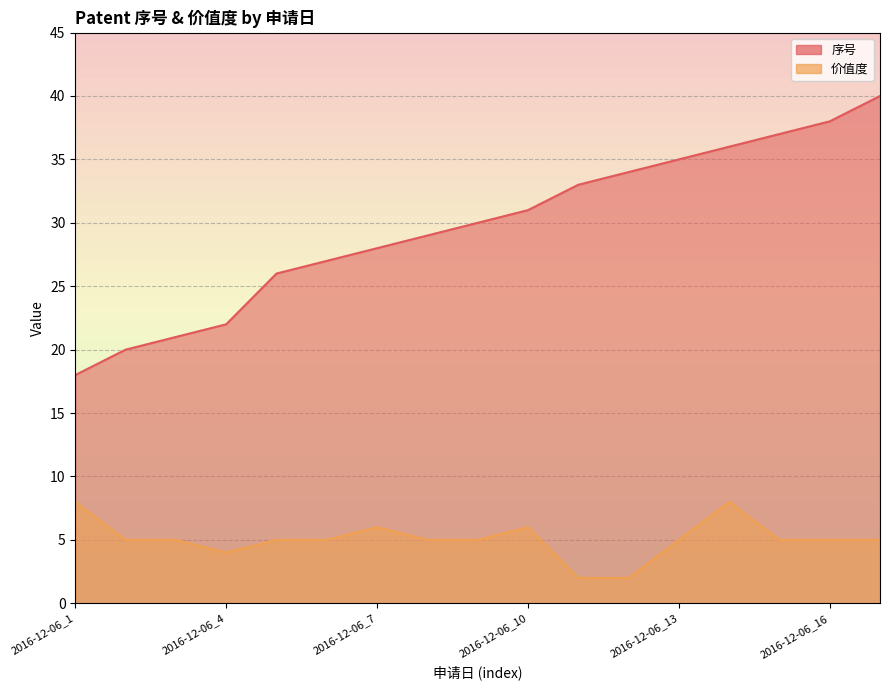

Reading left to right, transcribe all the data shown in this chart.

序号: 18	20	21	22	26	27	28	29	30	31	33	34	35	36	37	38	40
价值度: 8	5	5	4	5	5	6	5	5	6	2	2	5	8	5	5	5